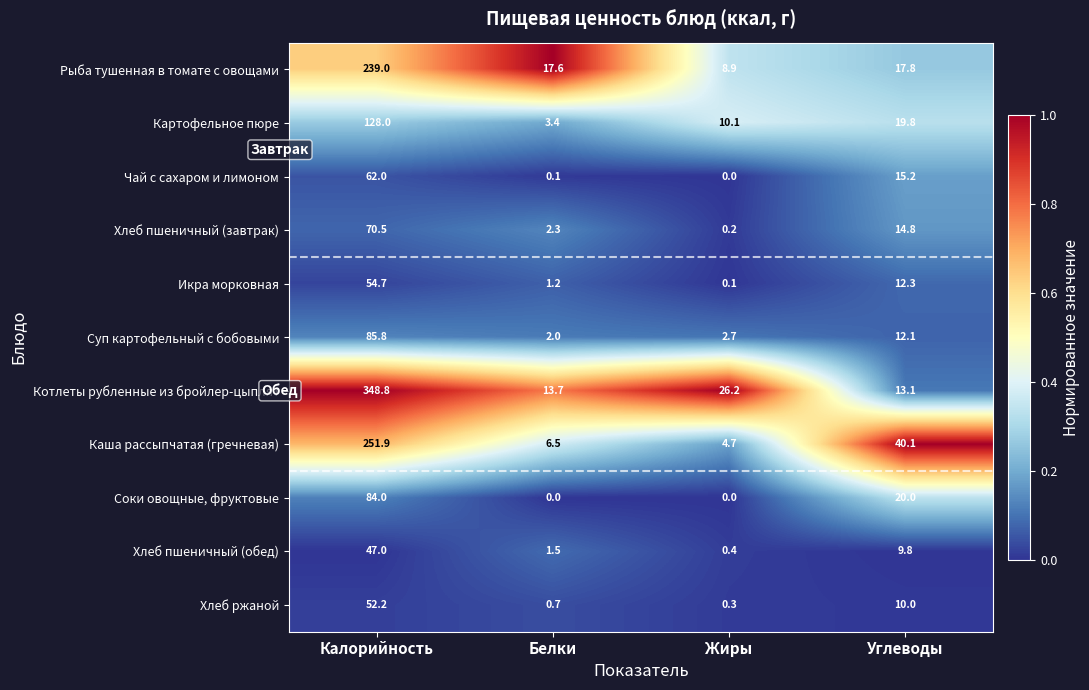

Is the value of Суп картофельный с бобовыми at Жиры greater than the value of Чай с сахаром и лимоном at Углеводы?

No